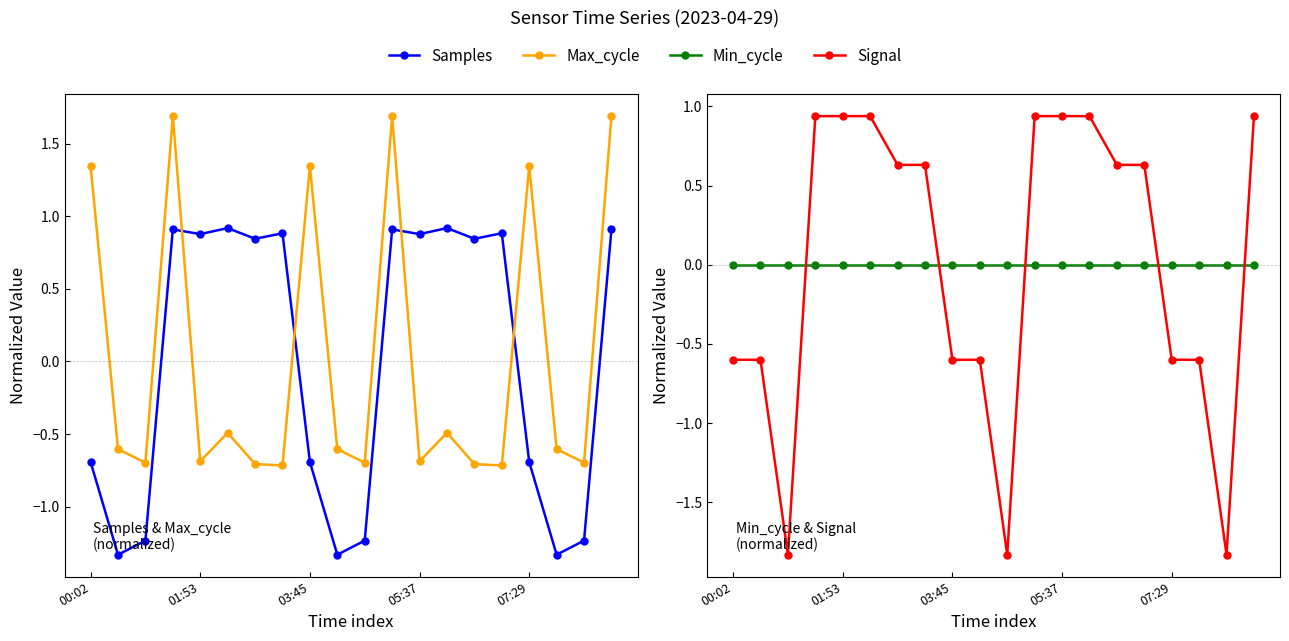

How many interior local peaks does the Samples series have?

6